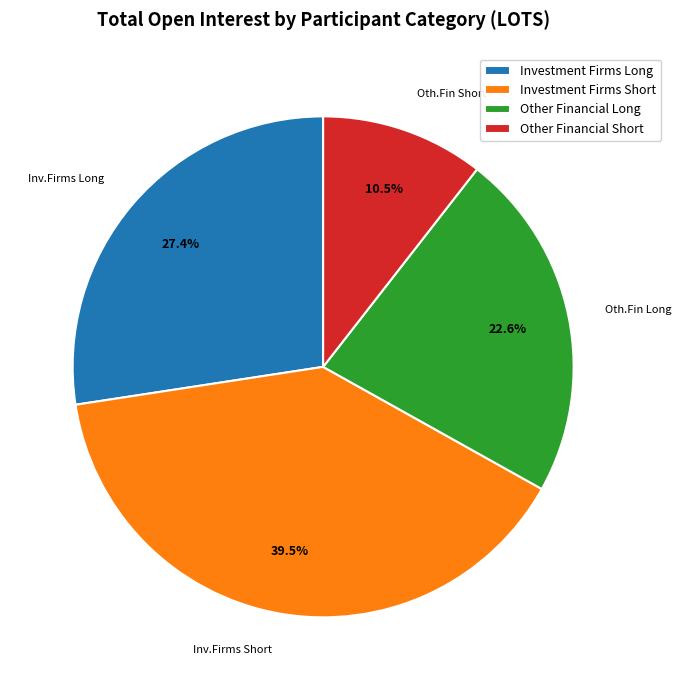

Rank the categories by value from lowest to highest.

Other Financial Short, Other Financial Long, Investment Firms Long, Investment Firms Short